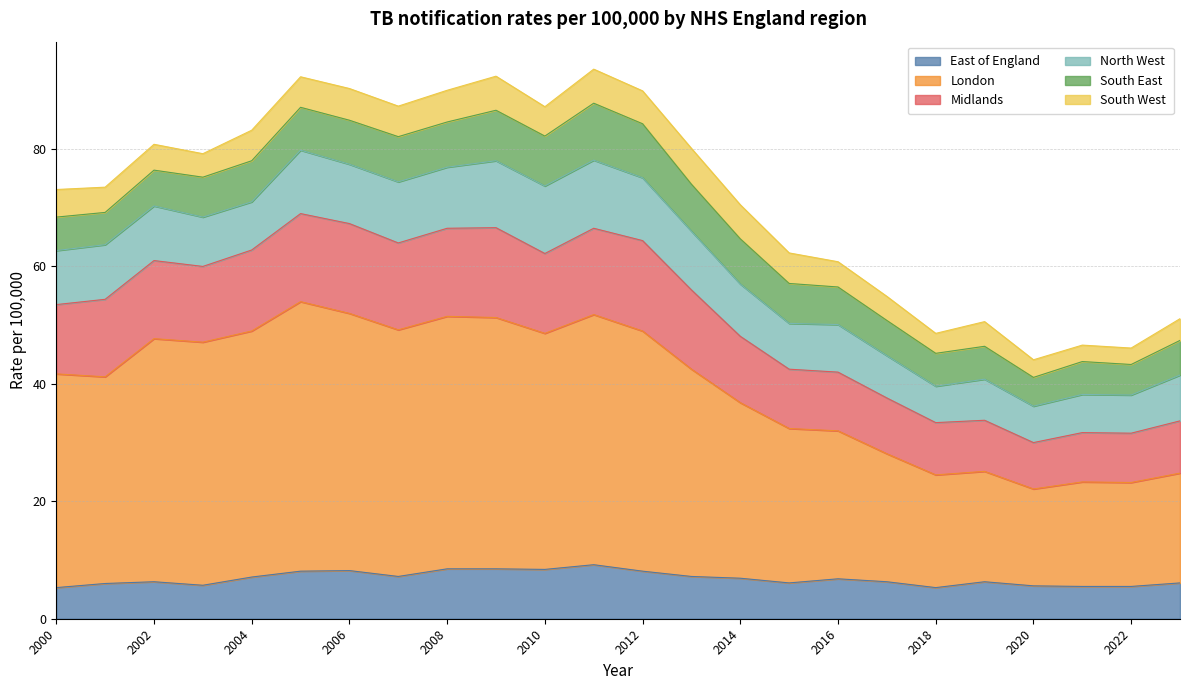

Between 2009 and 2008, which is larger?

2009